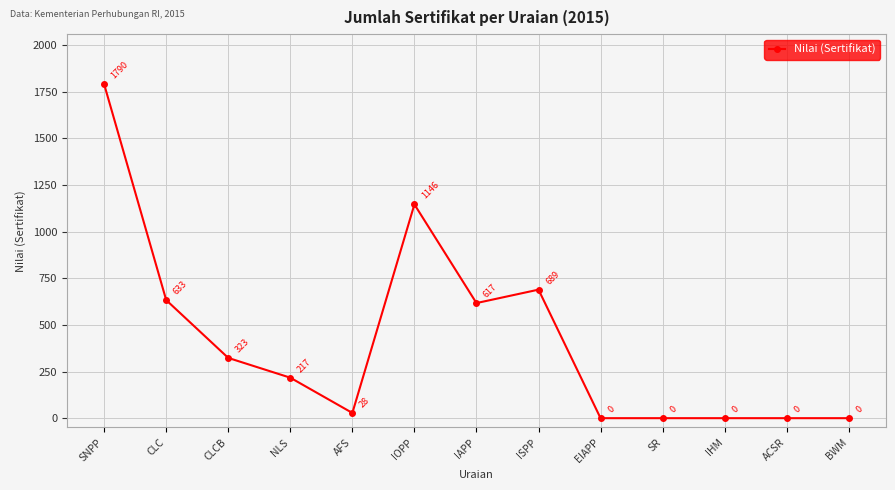

What is the maximum value shown in the chart?

1790